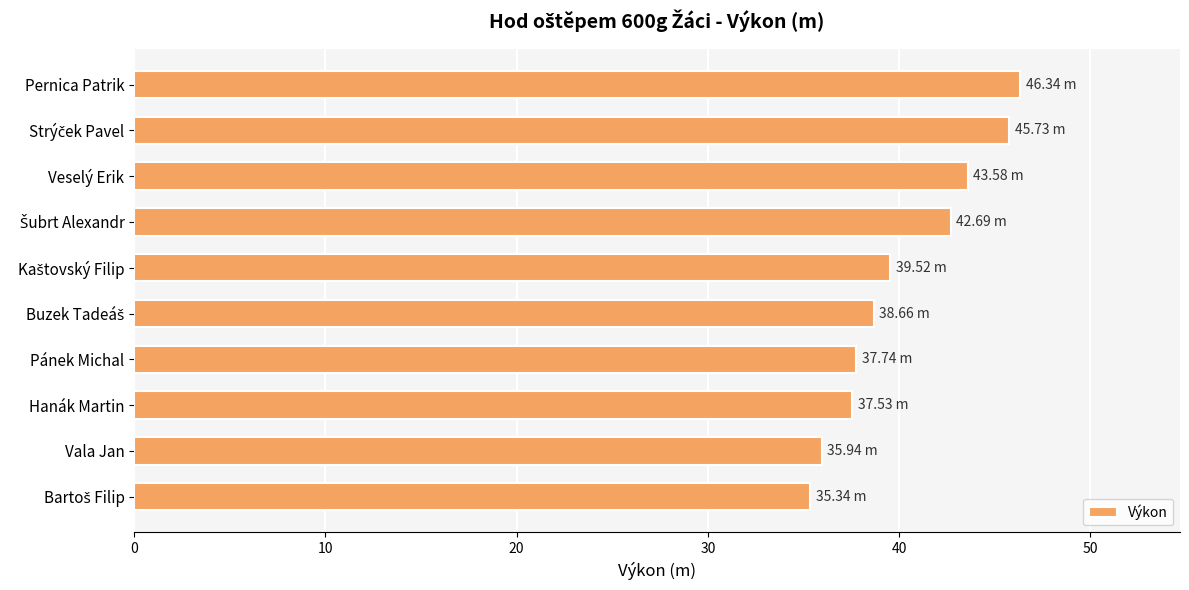

What is the label of the 4th bar from the bottom?

Pánek Michal